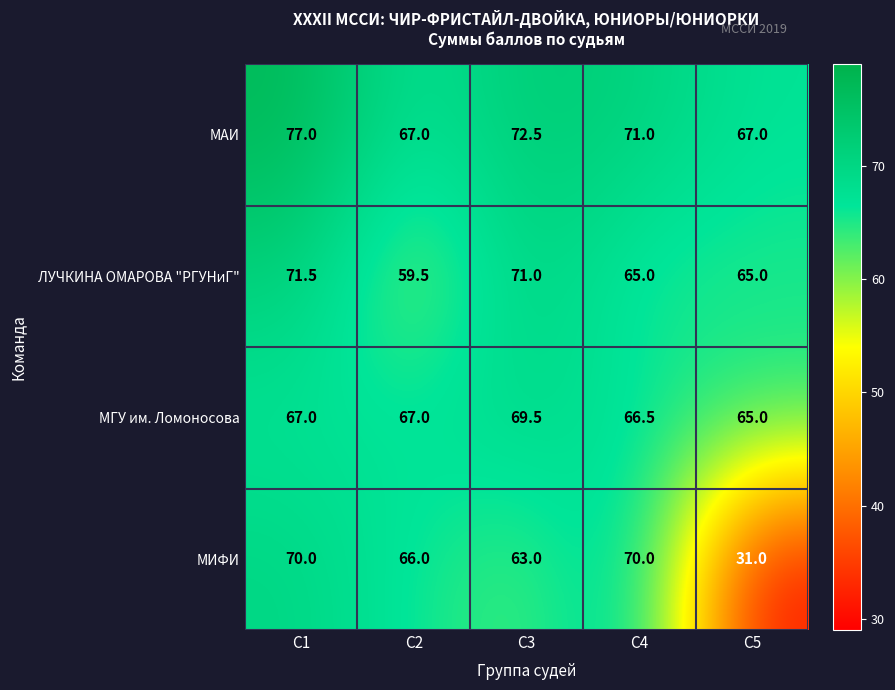

Which series has the largest total across all categories?

МАИ